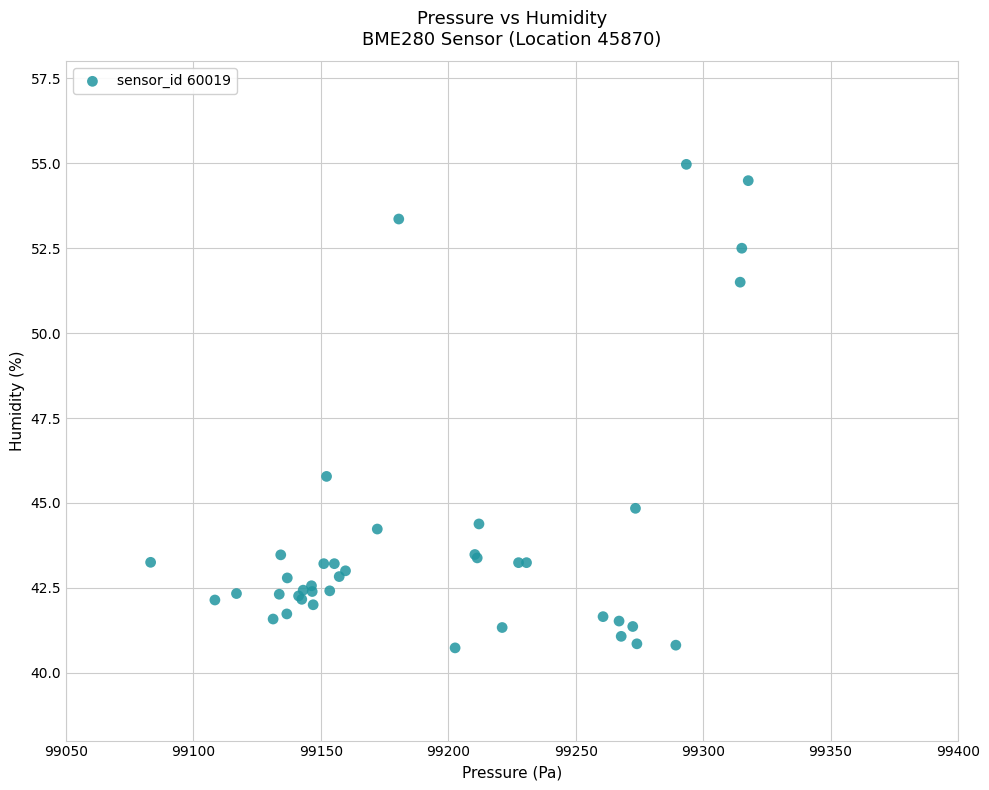

What Y value in the scatter plot is closest to 47?

45.8